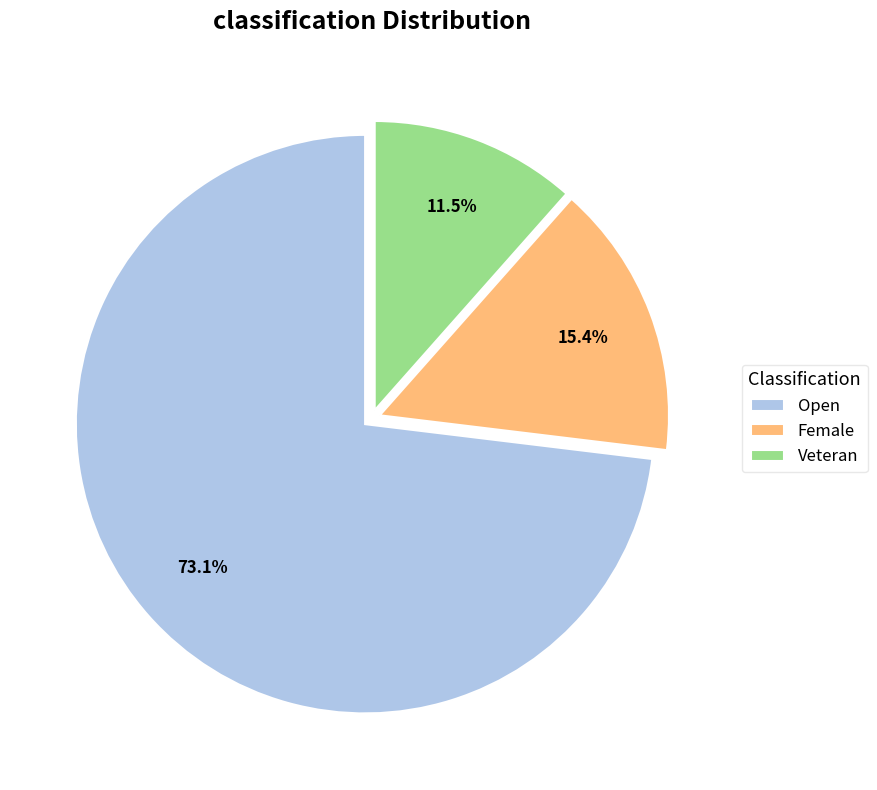

To the nearest percent, what is the average slice percentage?

33%